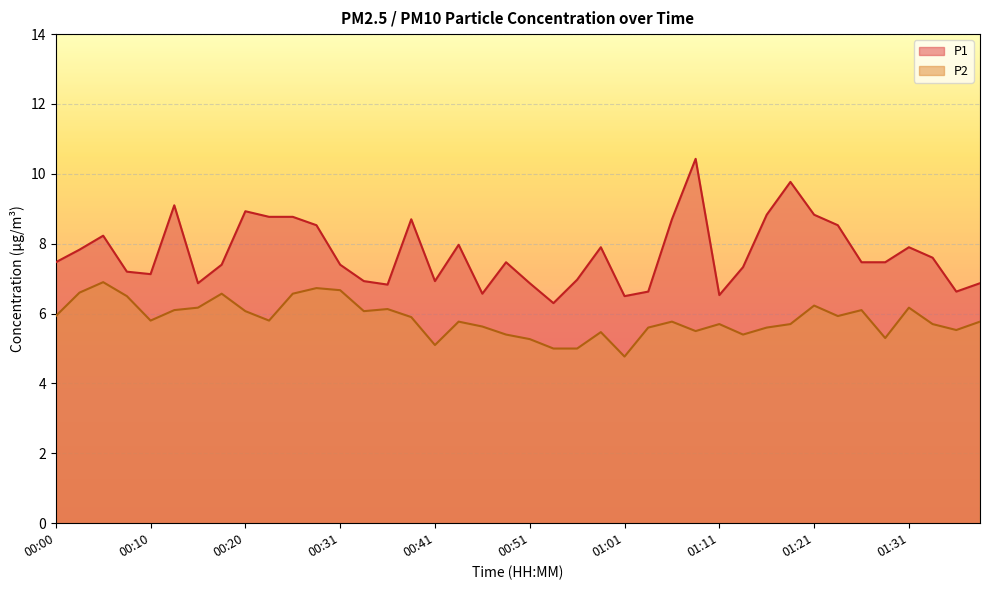

Which series changed the most between 00:08 and 00:33?

P2